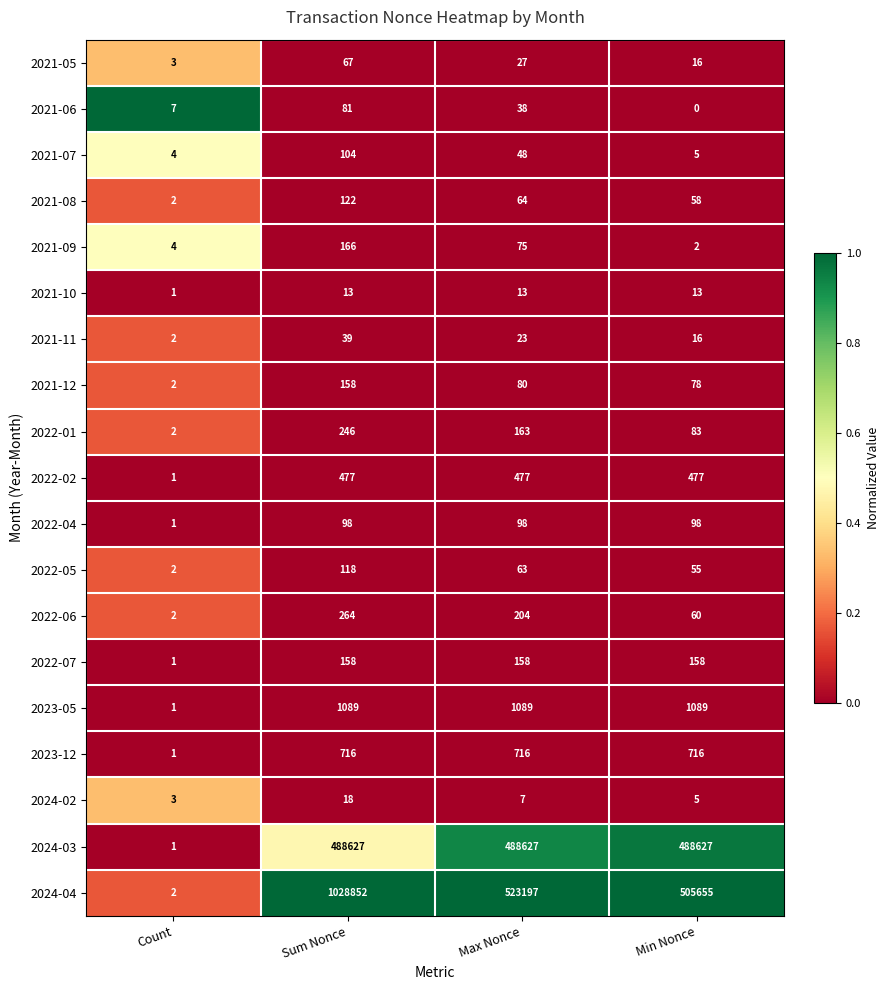

Which series has the widest spread of values?

2024-04